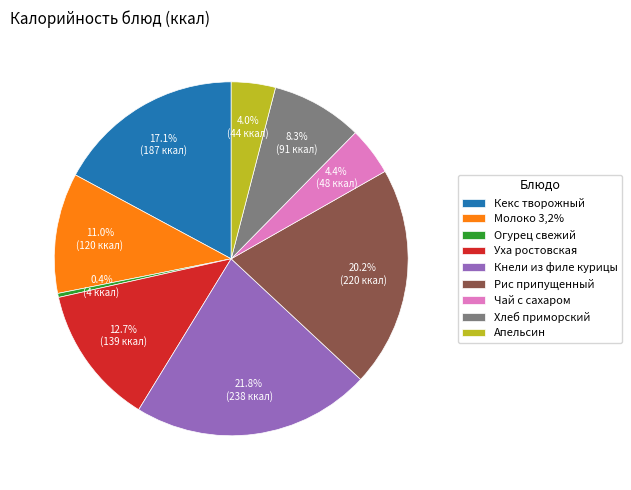

To the nearest percent, what portion does Чай с сахаром represent?

4%